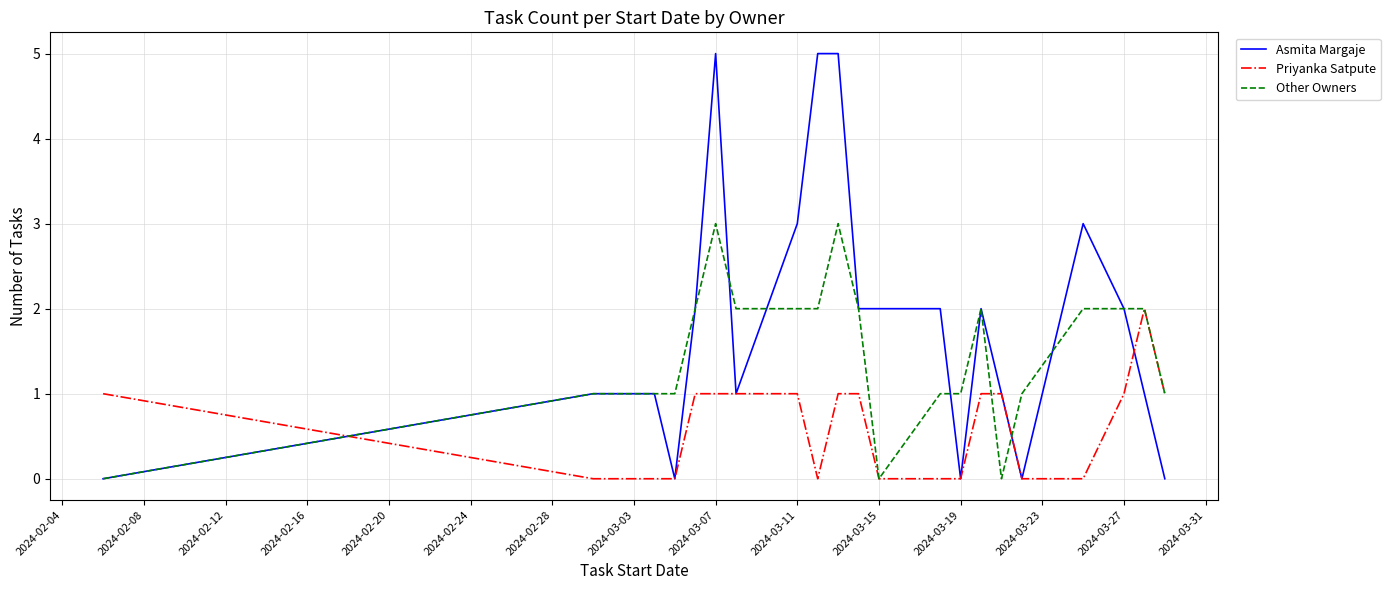

How many Priyanka Satpute values are between 0 and 1?

20